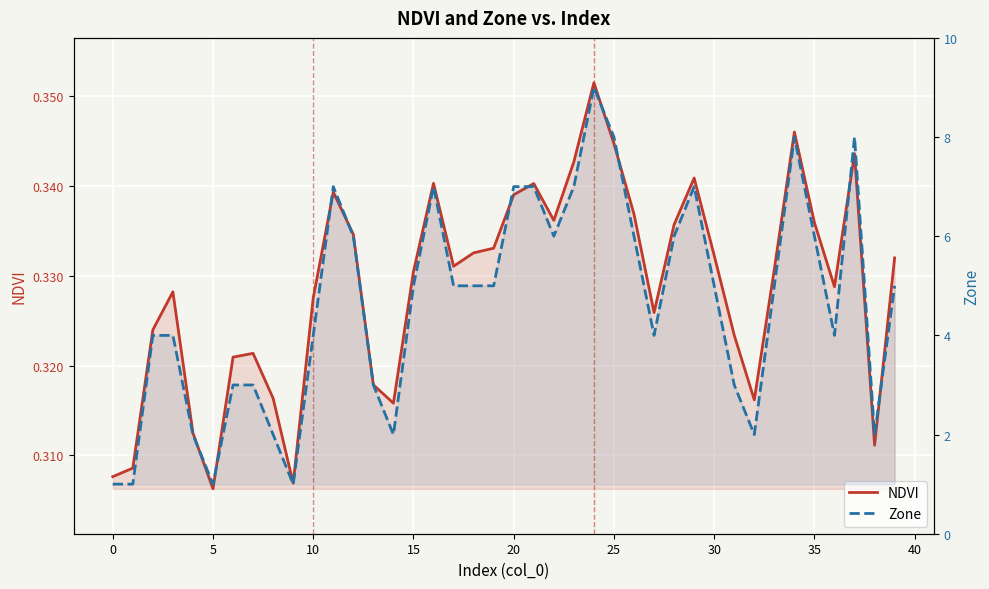

Does the chart display data point markers on the line(s)?

No